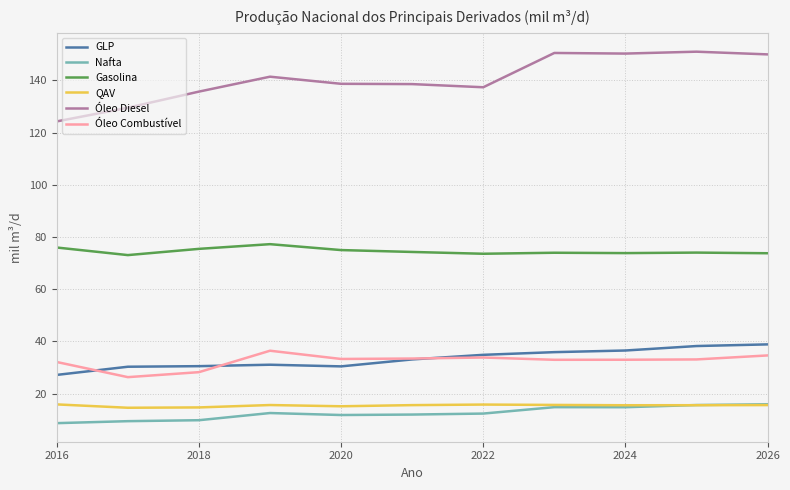

Which series has the largest range (max minus min)?

Óleo Diesel